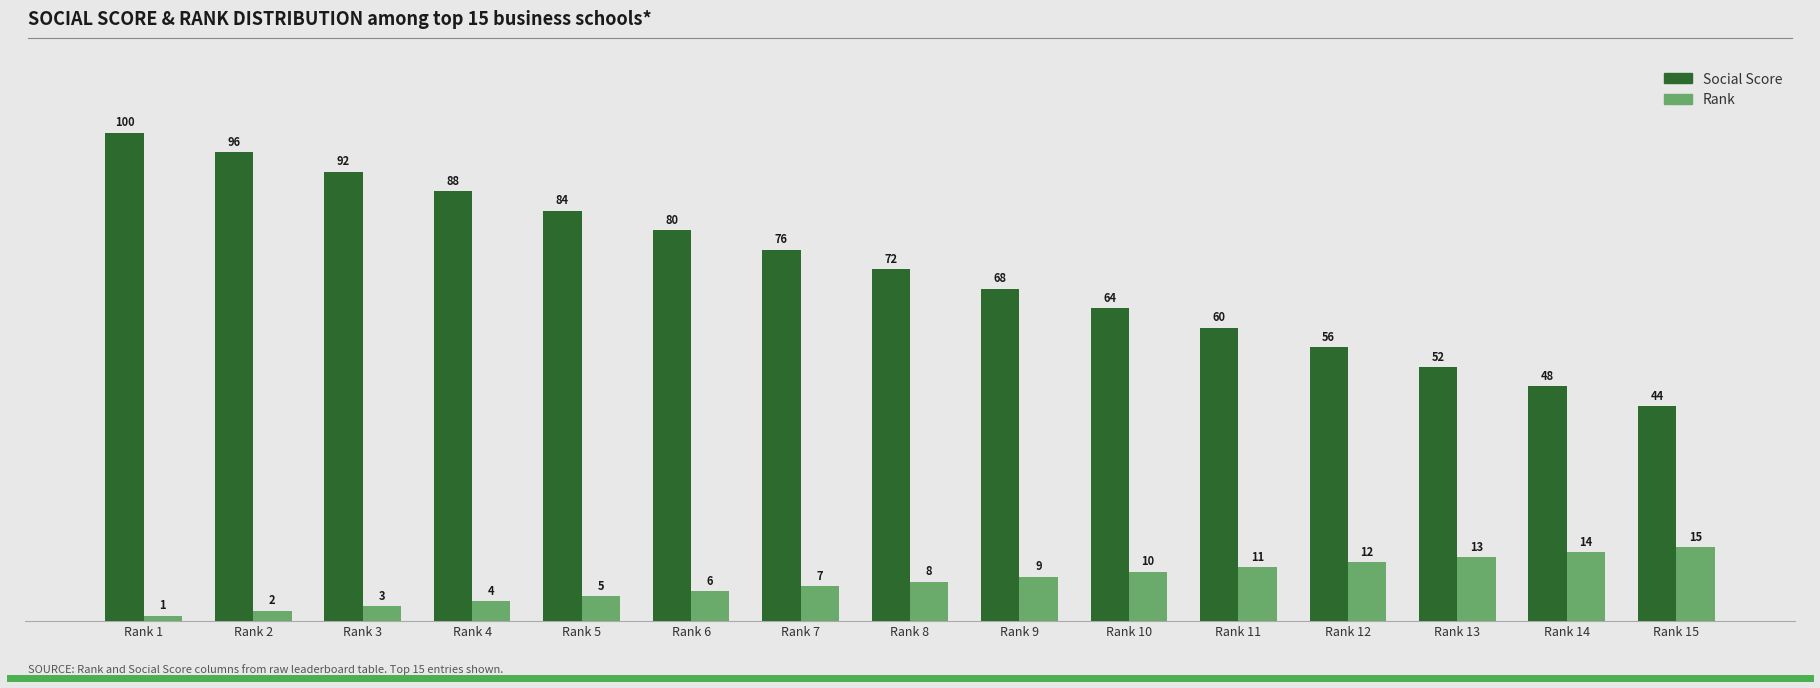

Read the Social Score value at Rank 15.

44